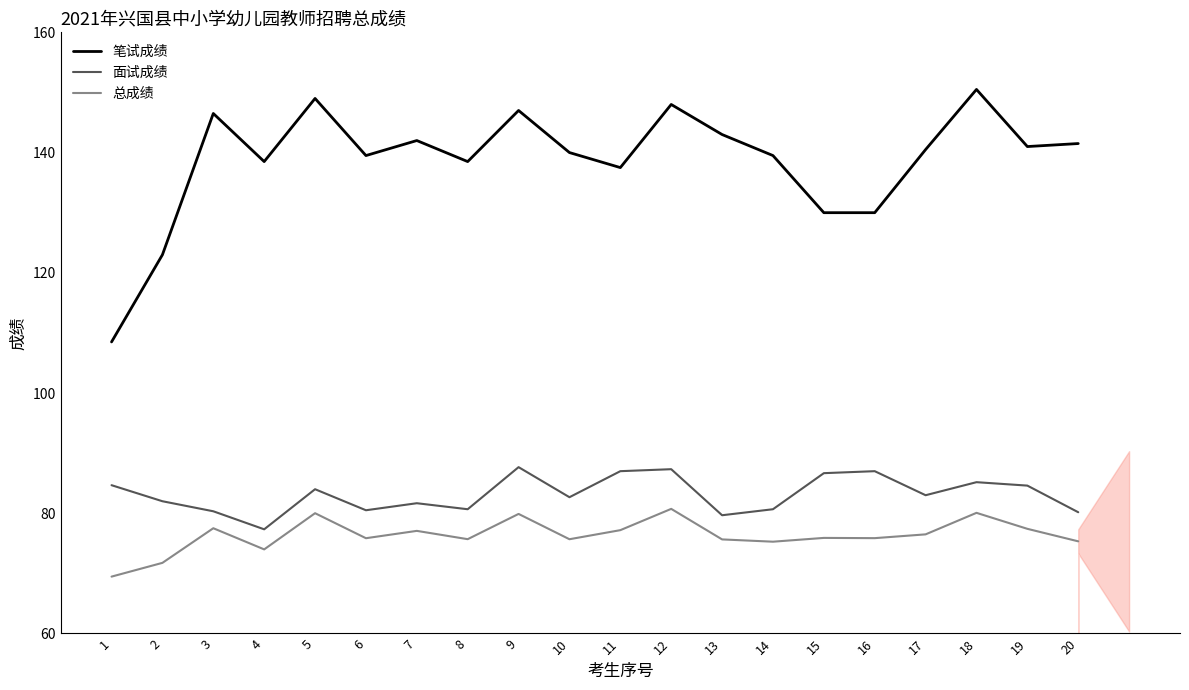

The 总成绩 series shows 41.1 at 9. True or false?

False